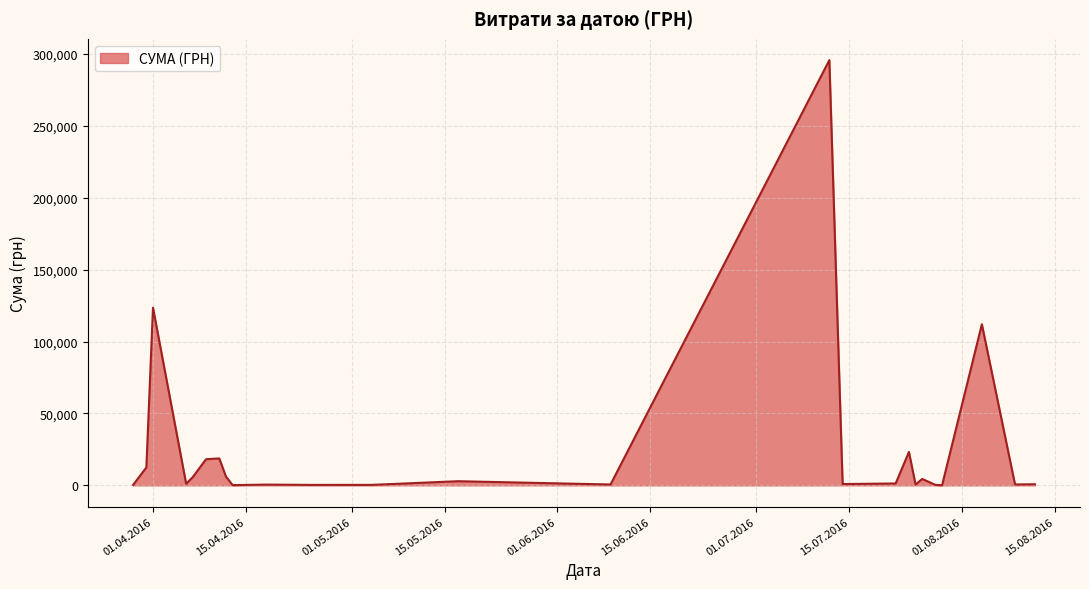

What is the maximum value shown in the chart?

295638.6